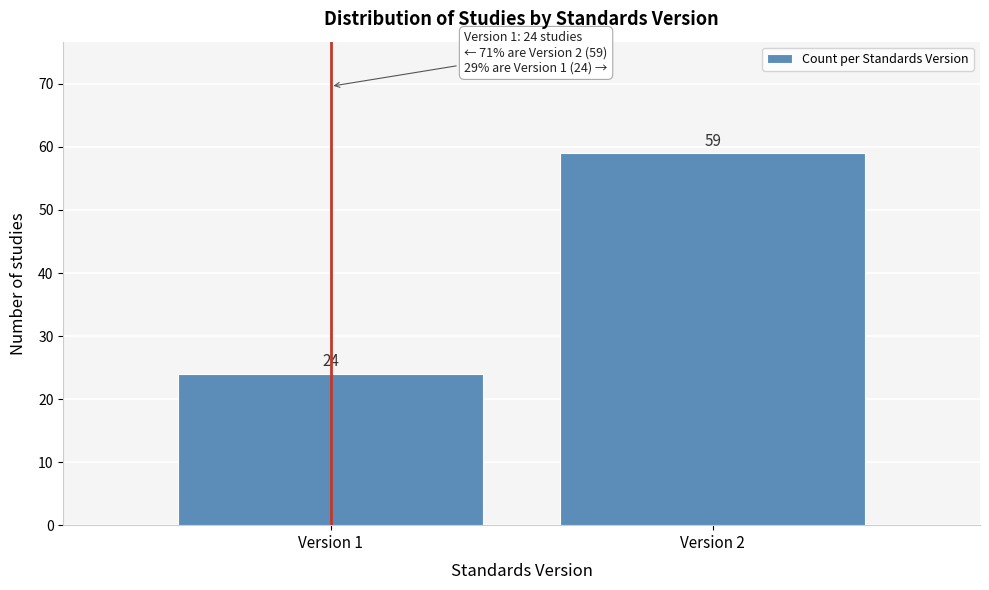

Reading left to right, extract all data points from this chart.

24	59